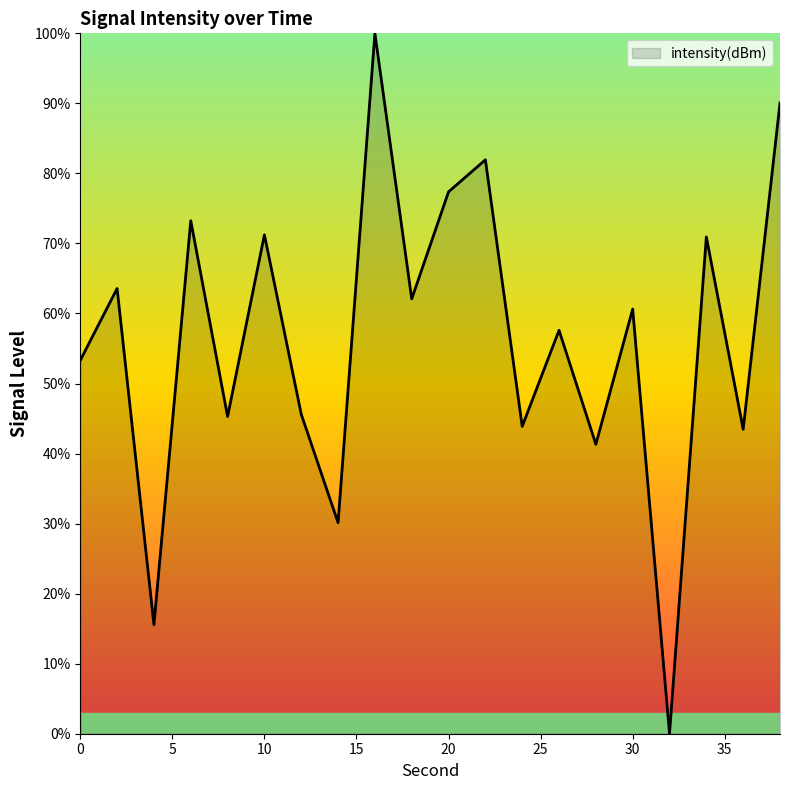

What is the greatest value displayed?

100.0